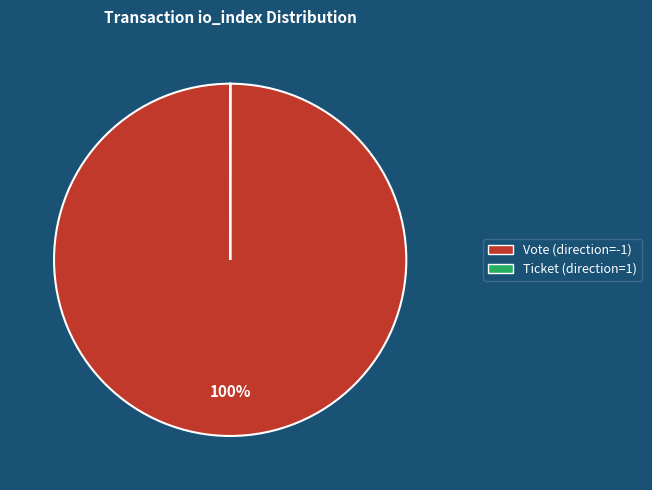

The Vote (direction=-1) slice represents 100% of the pie. True or false?

True